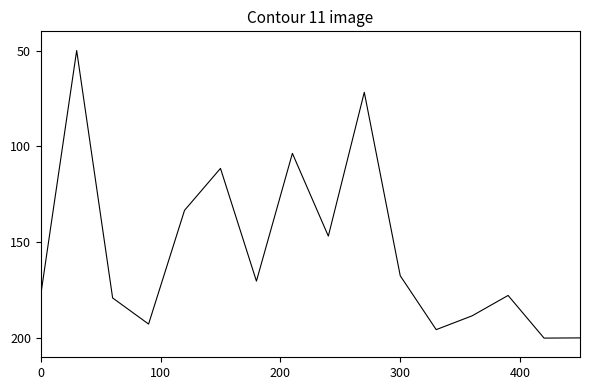

What is the greatest value displayed?

200.0